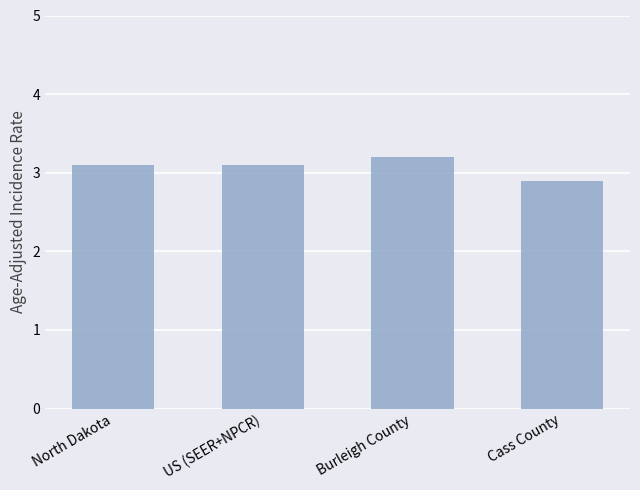

What is the value of the 3rd bar from the left?

3.2